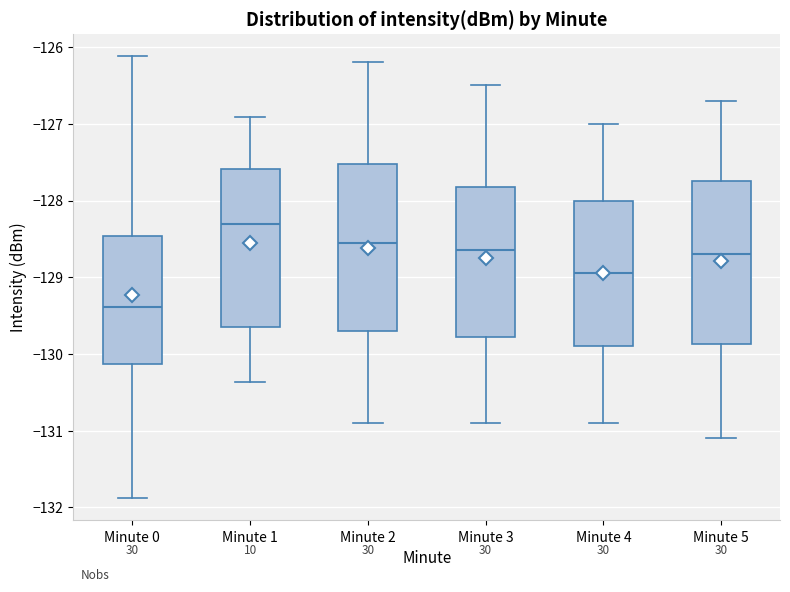

Reading left to right, read every box against the y-axis: the position of its median line, the range the box covers, and the ends of its whiskers. The values are not printed on the chart, so give them approximately, as read against the axis.

Minute 0: median -129.4, box -130.1 to -128.5, whiskers -131.9 to -126.1
Minute 1: median -128.3, box -129.7 to -127.6, whiskers -130.4 to -126.9
Minute 2: median -128.5, box -129.7 to -127.5, whiskers -130.9 to -126.2
Minute 3: median -128.6, box -129.8 to -127.8, whiskers -130.9 to -126.5
Minute 4: median -128.9, box -129.9 to -128.0, whiskers -130.9 to -127.0
Minute 5: median -128.7, box -129.9 to -127.7, whiskers -131.1 to -126.7